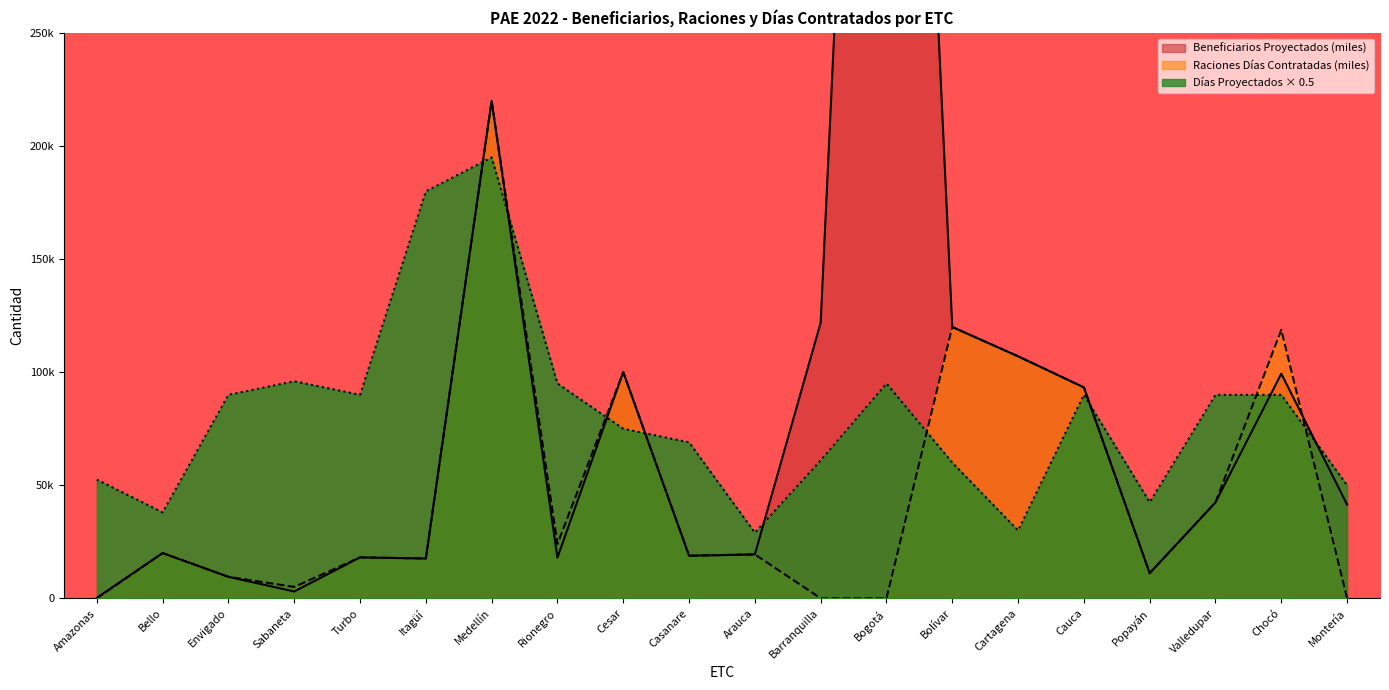

What is the label of the 15th point from the left?

Cartagena